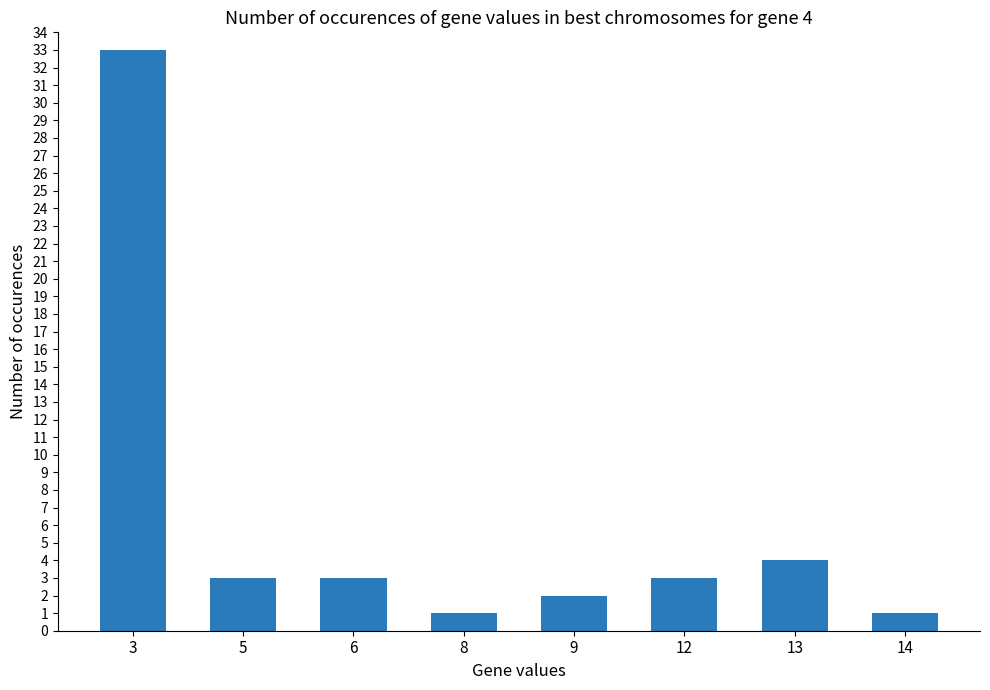

Where is the data nearest to the value 17?

13